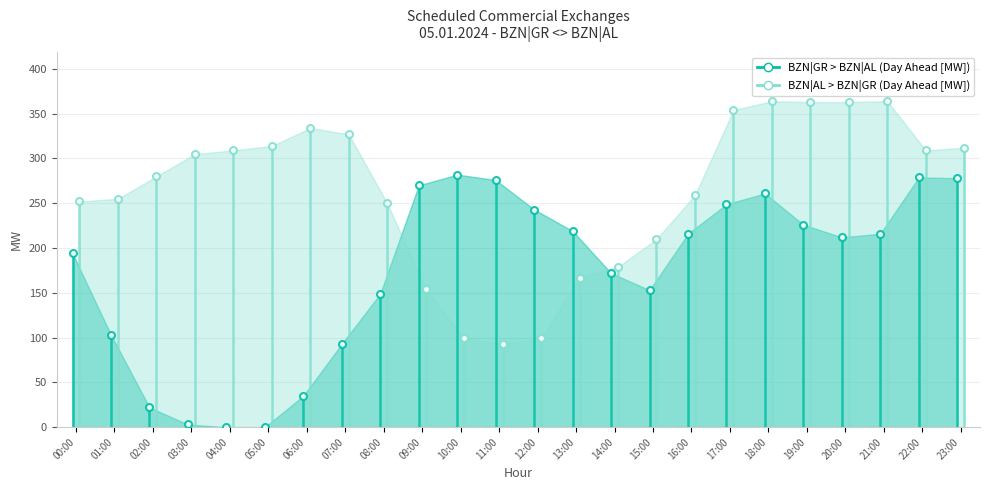

What is the average value of the BZN|GR > BZN|AL (Day Ahead [MW]) series?

173